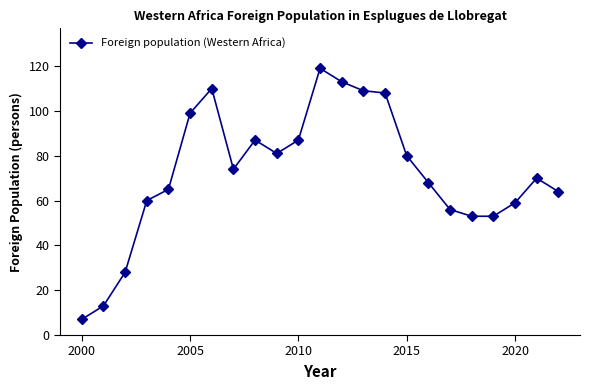

What is the difference between the second highest and second lowest values?

100